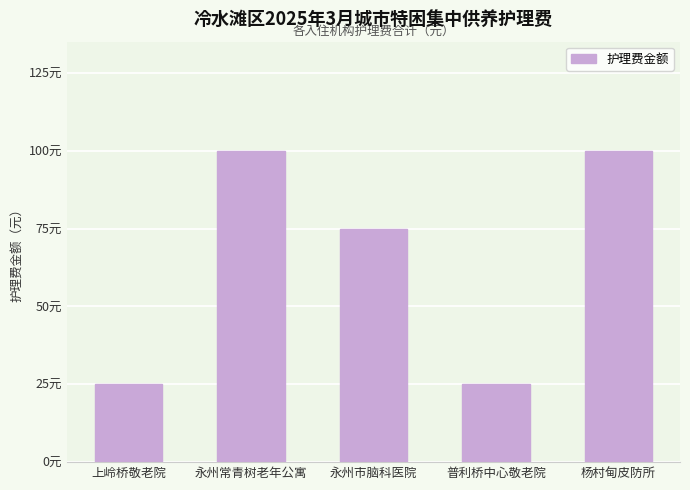

Where is the data nearest to the value 62?

永州市脑科医院